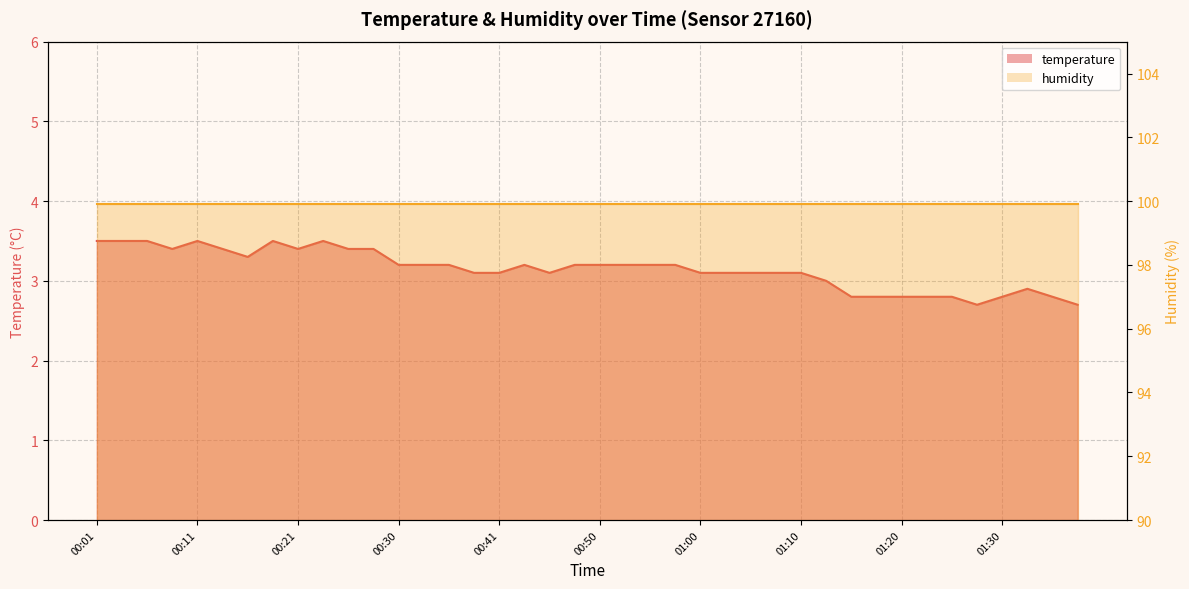

List the labels in order of value, smallest first.

01:28, 01:38, 01:15, 01:18, 01:20, 01:23, 01:25, 01:30, 01:35, 01:33, 01:13, 00:38, 00:41, 00:45, 01:00, 01:03, 01:05, 01:08, 01:10, 00:30, 00:33, 00:36, 00:43, 00:48, 00:50, 00:53, 00:55, 00:58, 00:16, 00:08, 00:13, 00:21, 00:26, 00:28, 00:01, 00:03, 00:06, 00:11, 00:18, 00:23